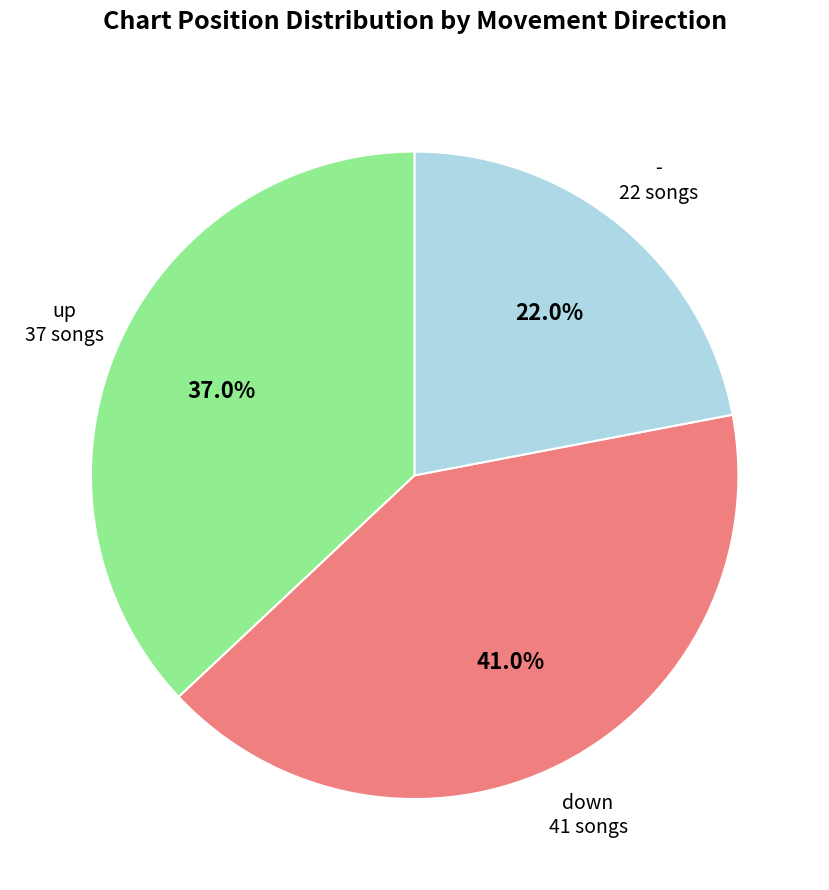

Is there any slice that represents more than half of the pie?

No